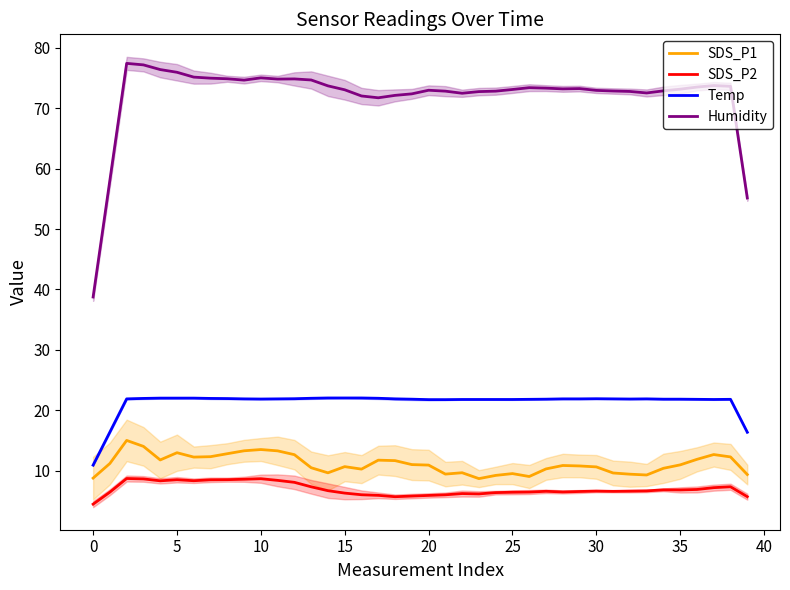

The value of SDS_P2 at 25 is 11.0. True or false?

False